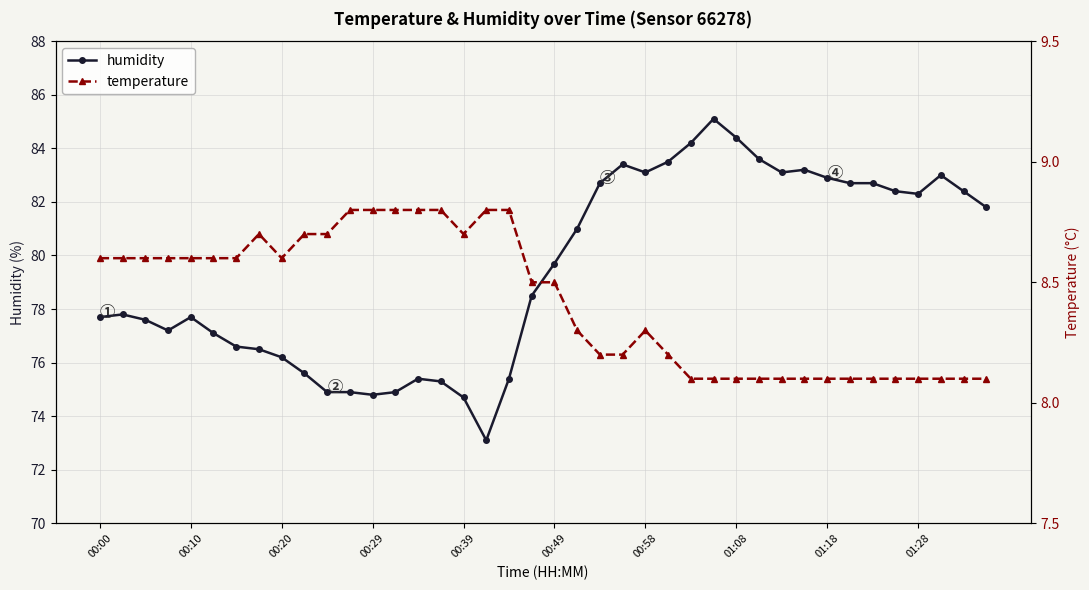

True or false: humidity has a value of 137.3 at 00:58.

False